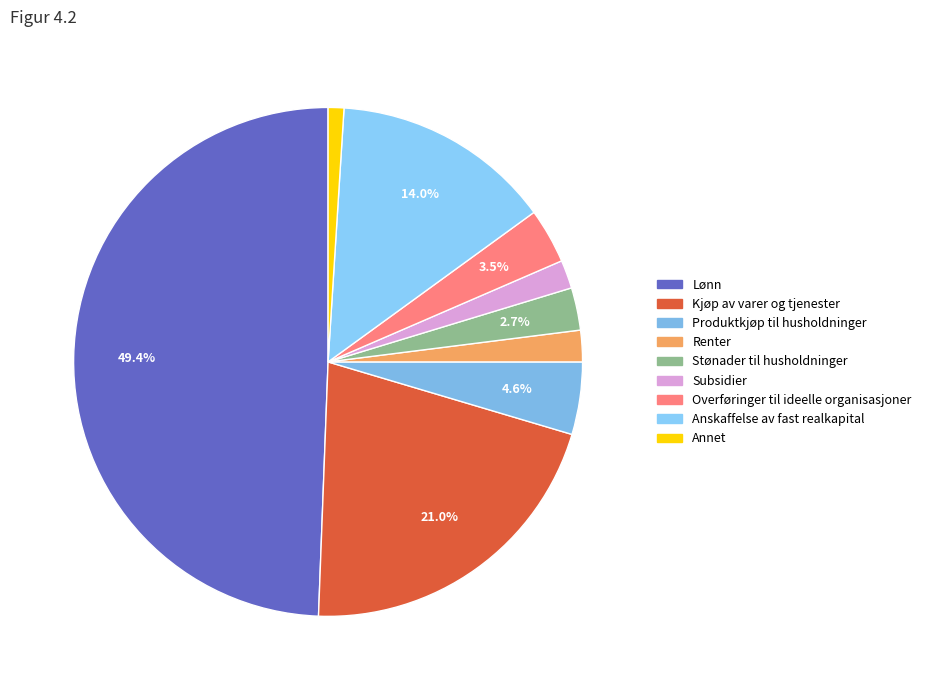

Between Produktkjøp til husholdninger and Annet, which is larger?

Produktkjøp til husholdninger